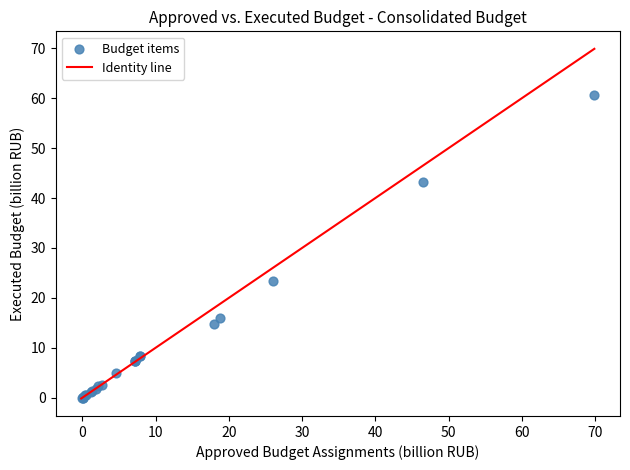

What Y value in the scatter plot is closest to 30?

23.4